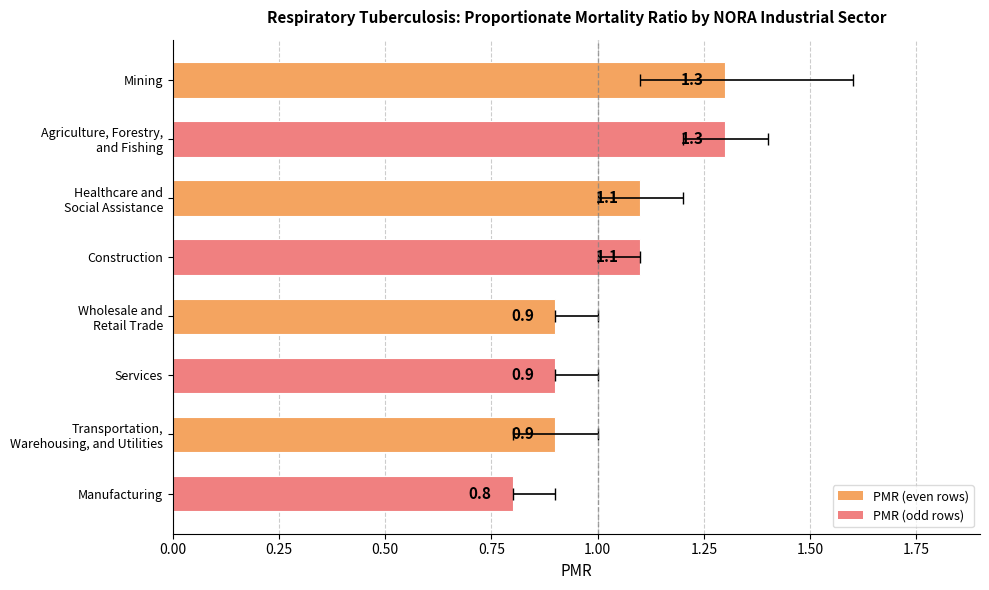

How many values are between 0 and 1?

4